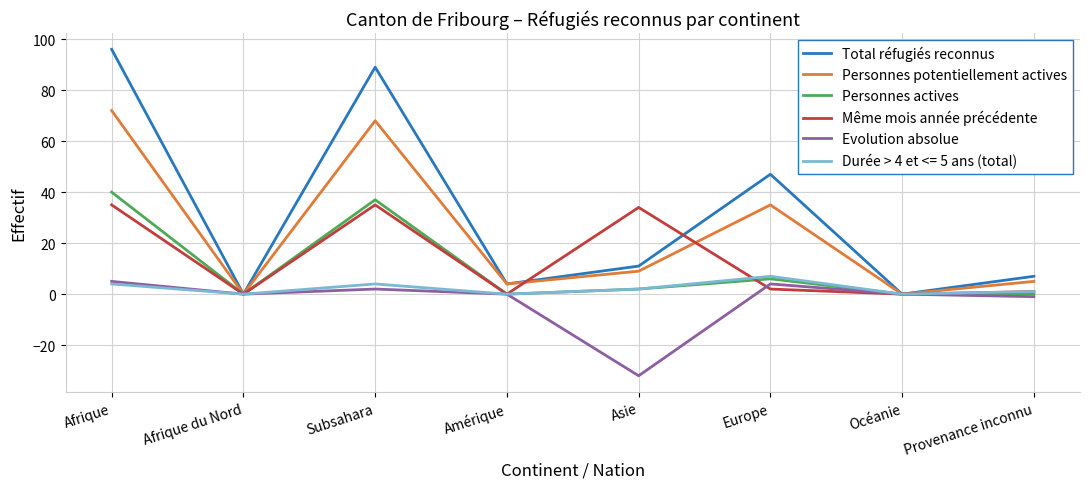

True or false: Personnes actives has a value of 0 at Amérique.

True